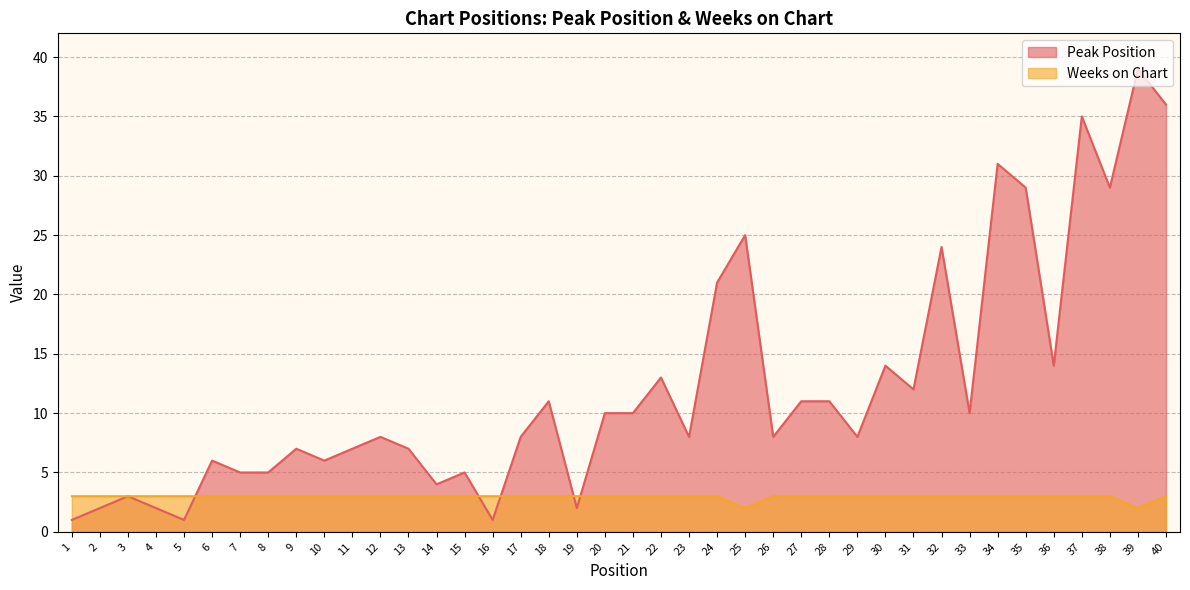

At which category is the sum across all series the highest?

39